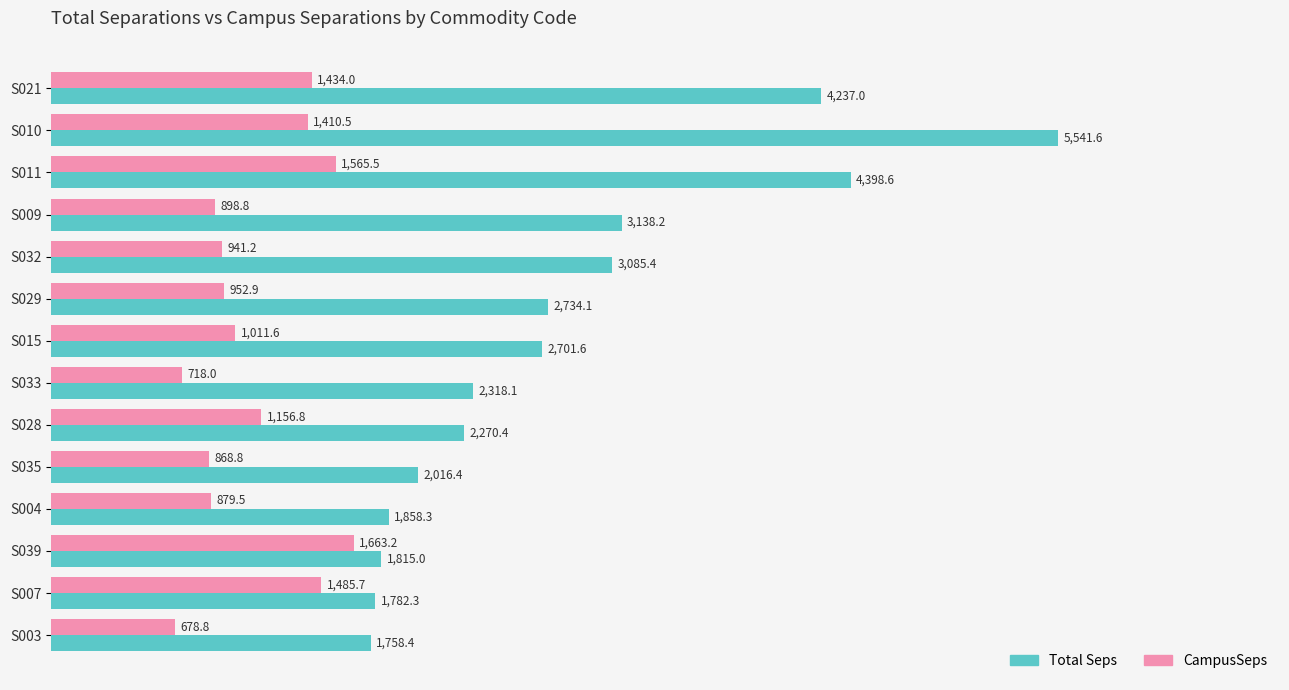

What is the sum of all Total Seps values?

39655.4